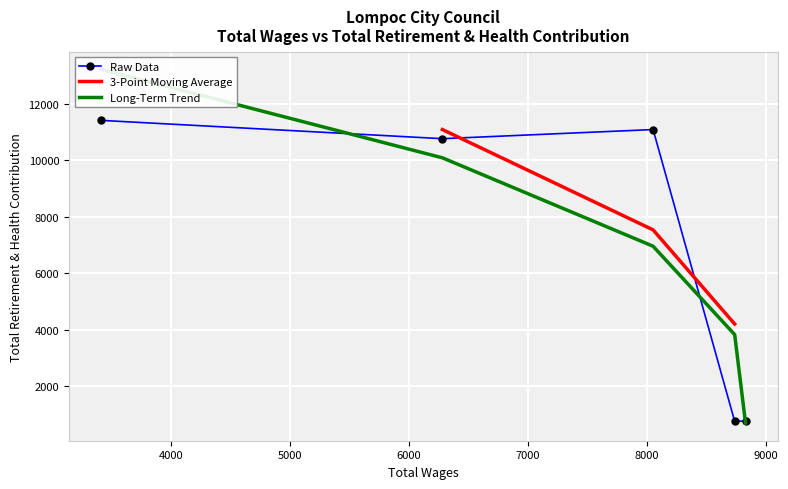

Where does the data first go above 10773?

8050.0